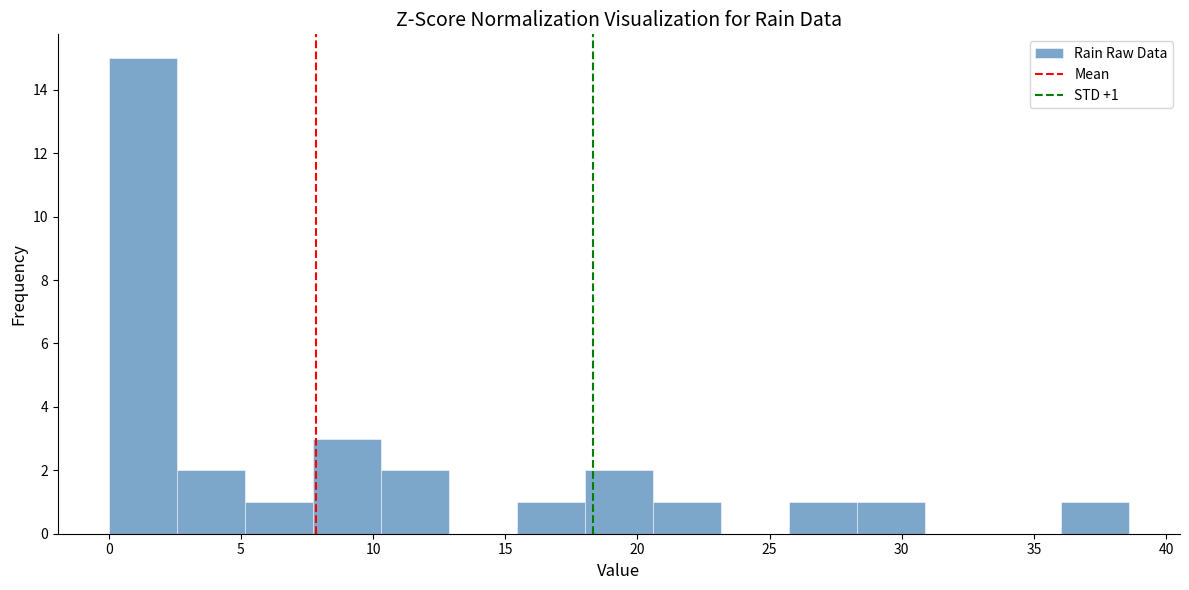

Over which range of the x-axis is the bar tallest?

0.0 to 2.5